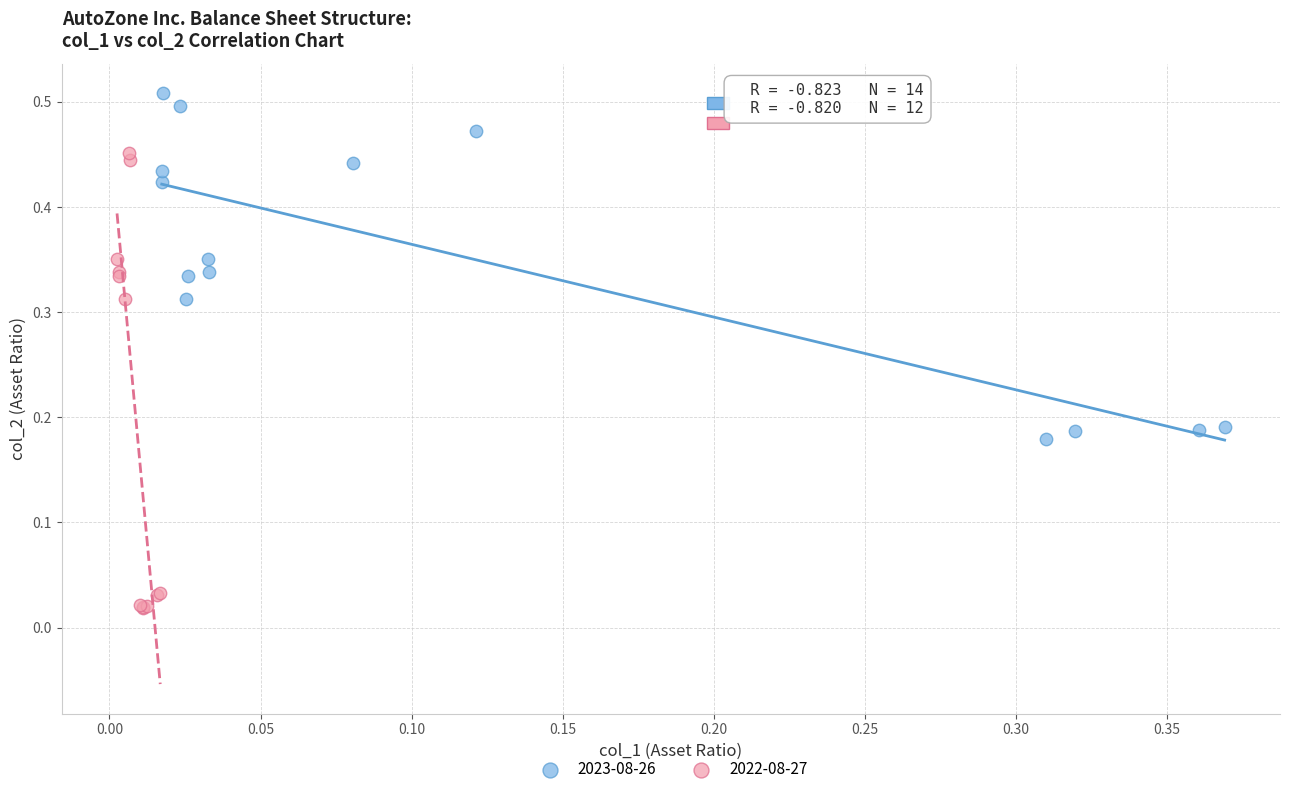

Which series has the widest spread of Y values?

2022-08-27